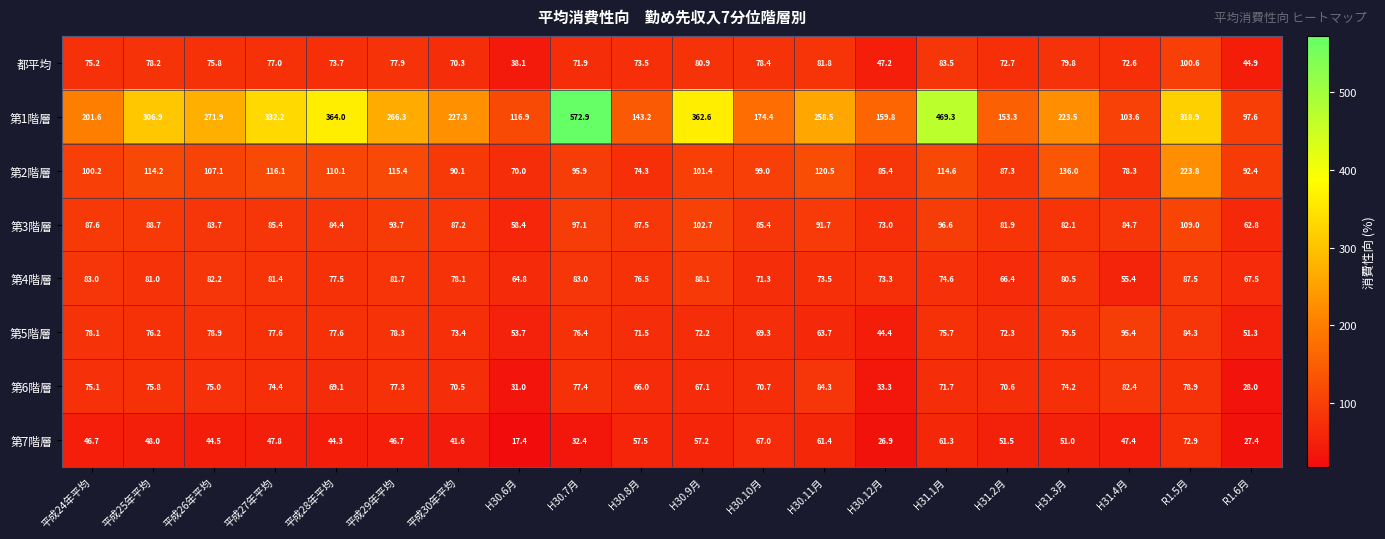

True or false: 第5階層 has a value of 51.3 at R1.6月.

True